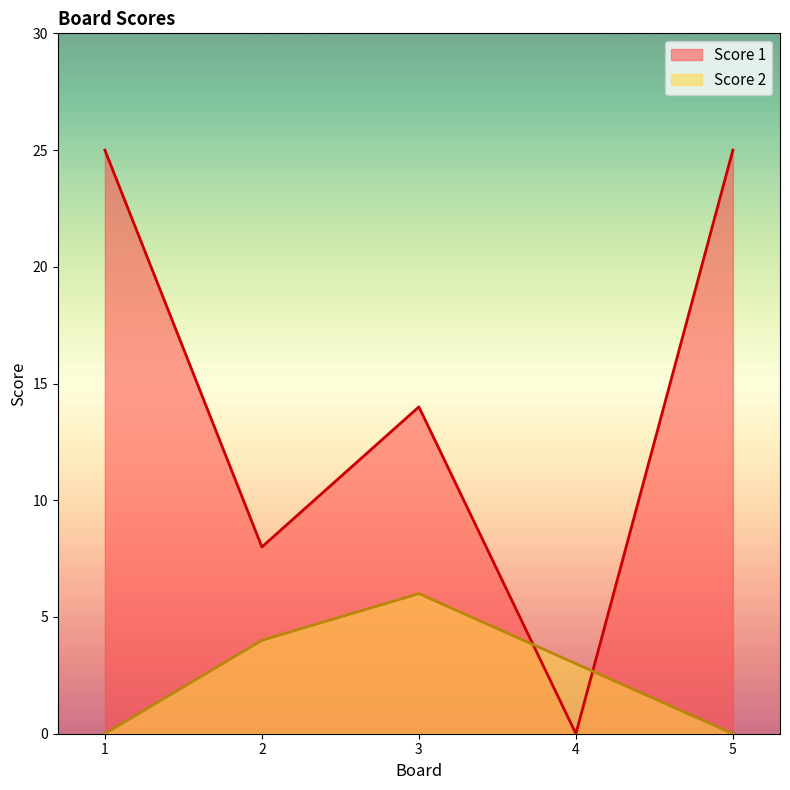

What is the value of the Score 2 point at the 4th from the left?

3